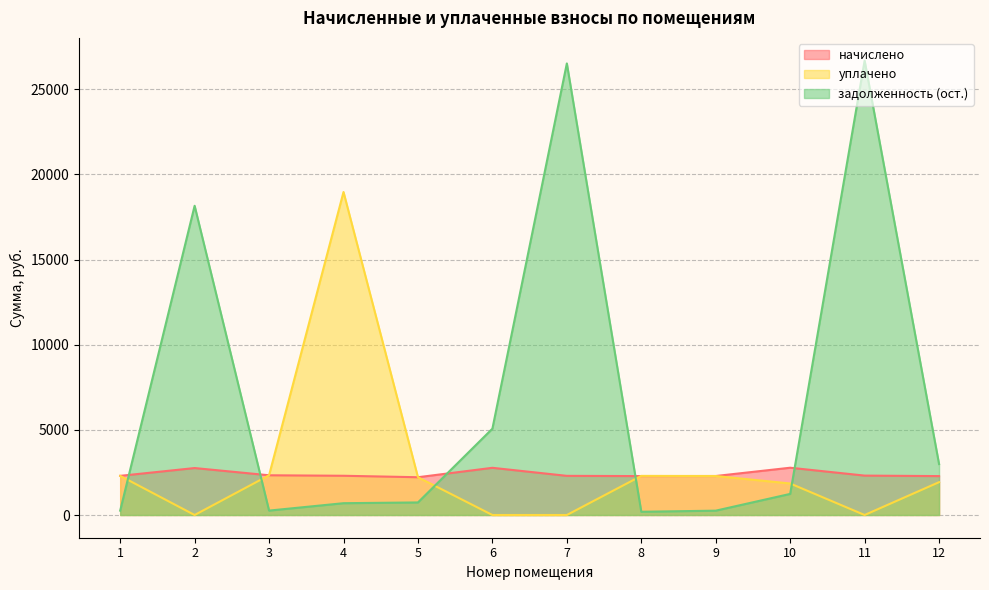

How many distinct data groups are displayed?

3